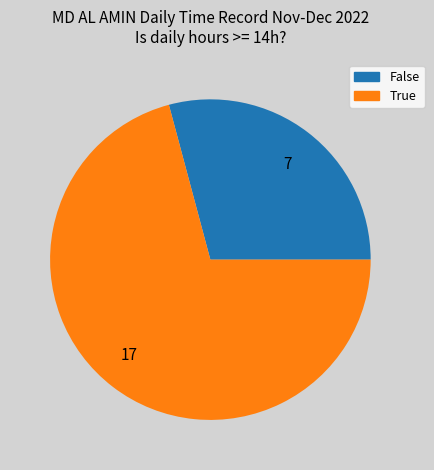

Rank the categories by value from lowest to highest.

7, 17